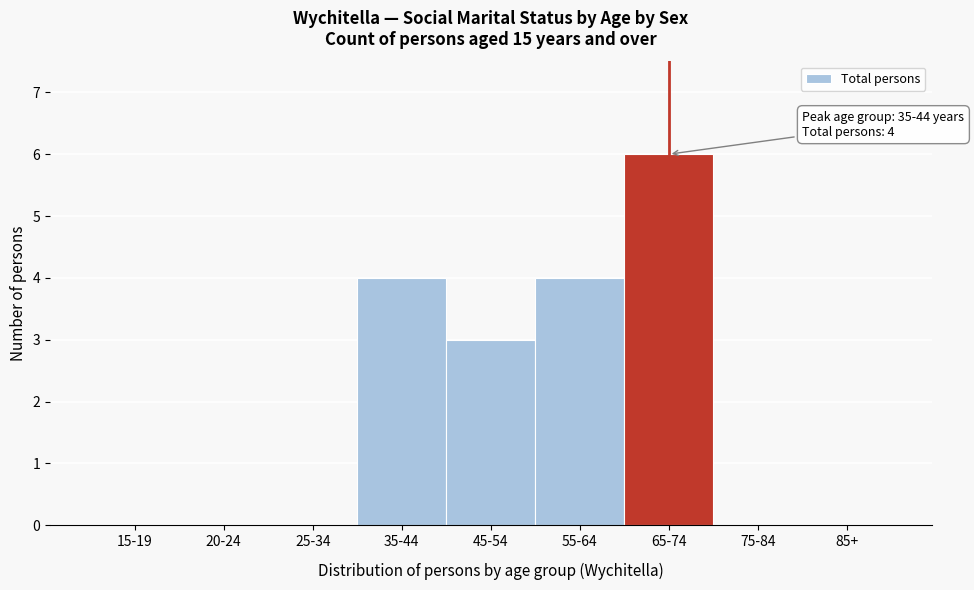

Reading left to right, list all the values displayed in this chart.

15-19=0	20-24=0	25-34=0	35-44=4	45-54=3	55-64=4	65-74=6	75-84=0	85+=0